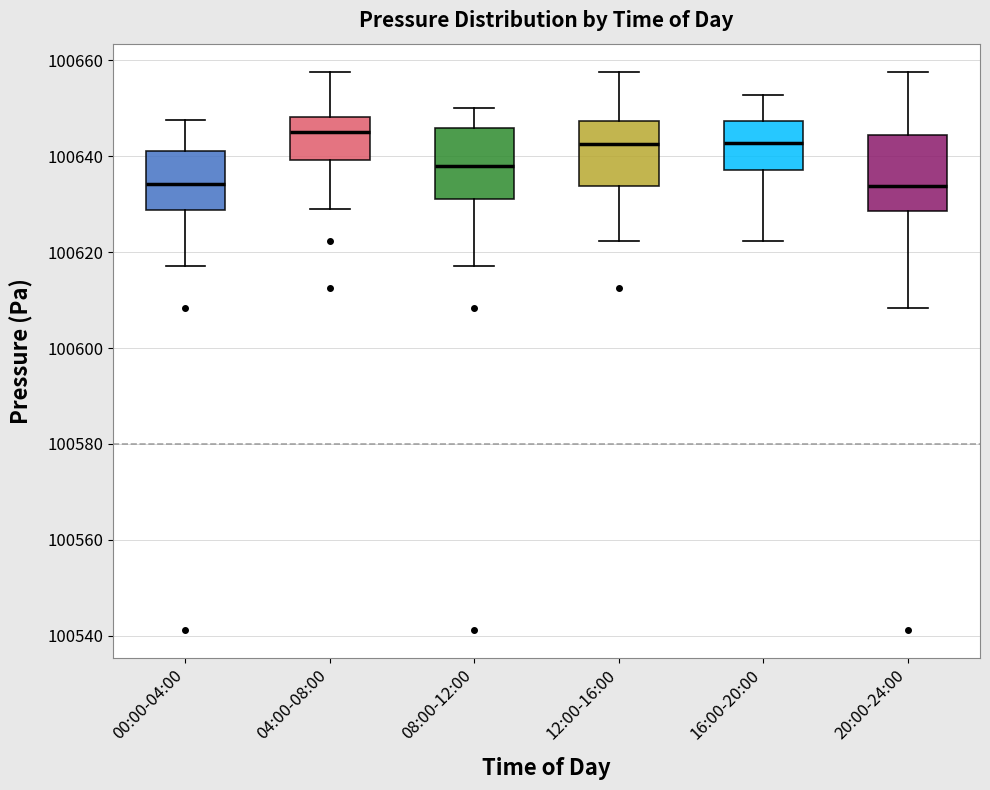

Where is the lower edge of the box for 04:00-08:00 on the y-axis? The values are not printed on the chart, so give them approximately, as read against the axis.

100640